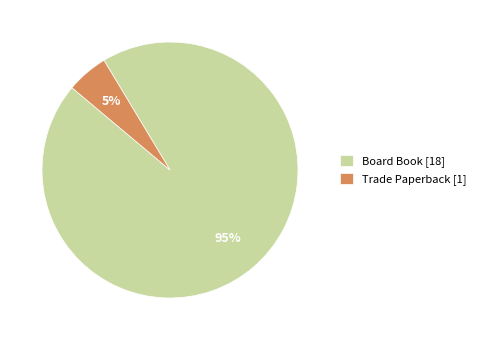

The Trade Paperback slice represents 15% of the pie. True or false?

False